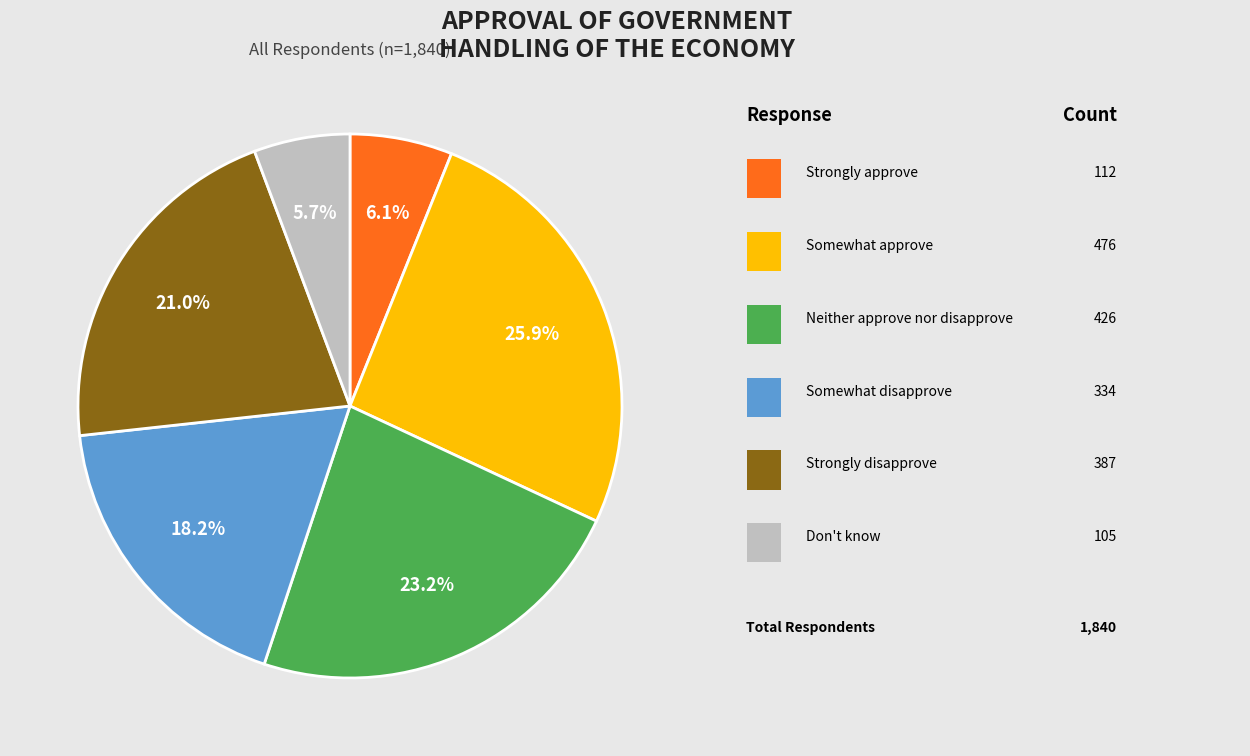

Is there any slice that represents more than half of the pie?

No